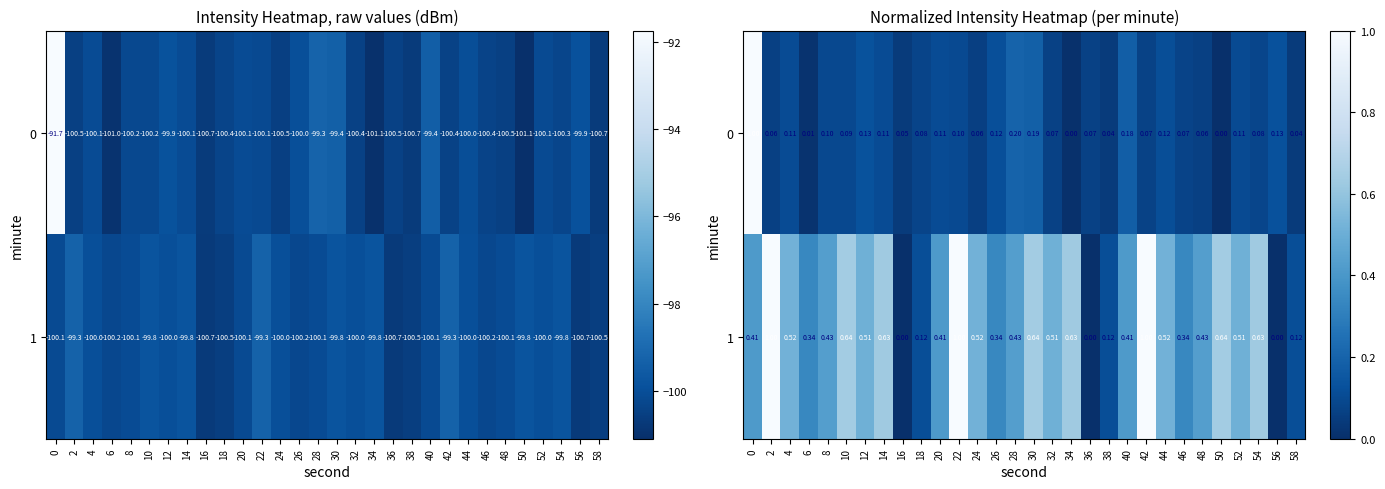

Is the value of 0 at 42 greater than the value of 1 at 42?

No